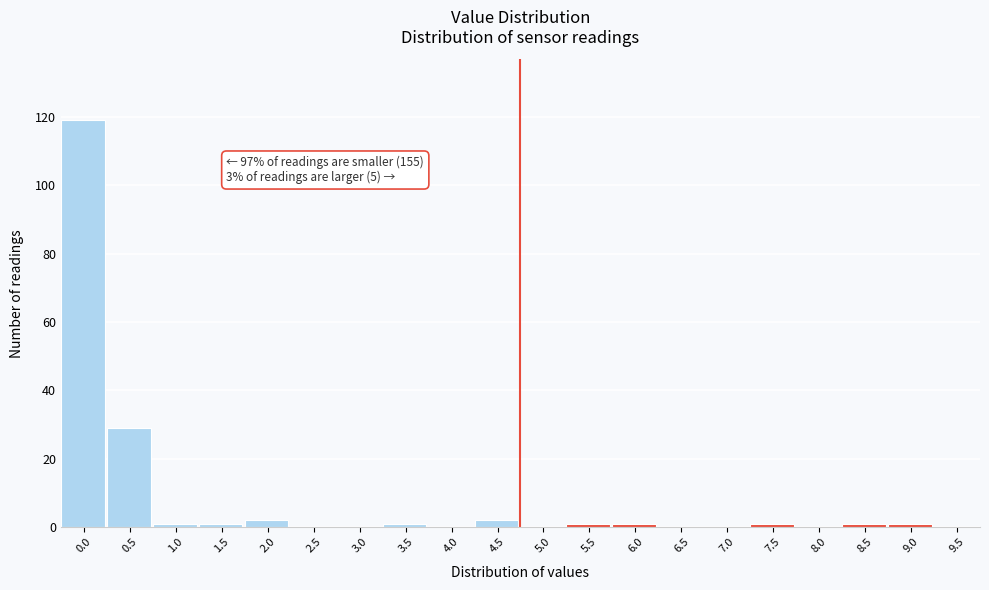

Reading left to right, what are all the values shown in this chart?

0.0=119	0.5=29	1.0=1	1.5=1	2.0=2	2.5=0	3.0=0	3.5=1	4.0=0	4.5=2	5.0=0	5.5=1	6.0=1	6.5=0	7.0=0	7.5=1	8.0=0	8.5=1	9.0=1	9.5=0